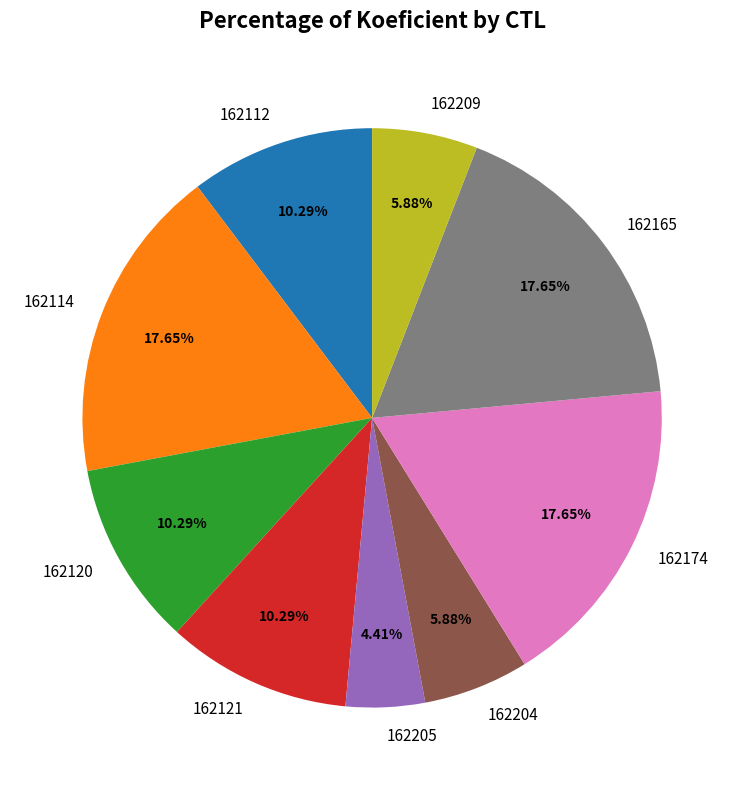

What percentage is NOT represented by 162204?

94.1%